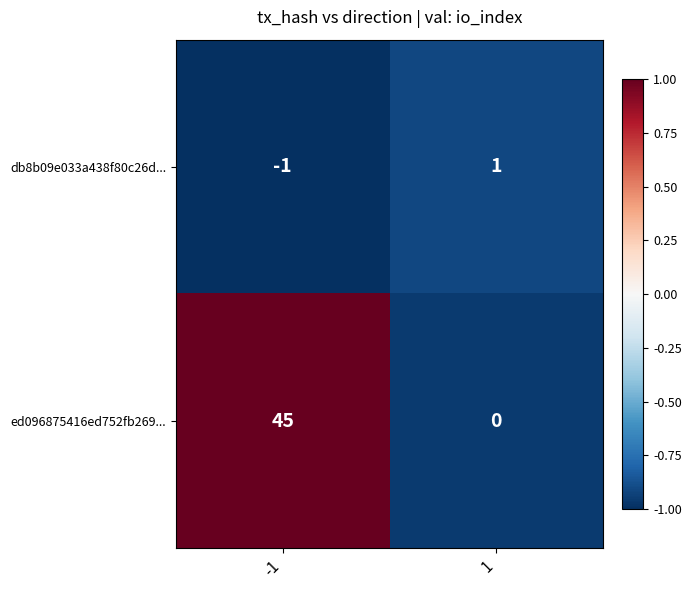

Rank the series by their average value, from lowest to highest.

db8b09e033a438f80c26d..., ed096875416ed752fb269...